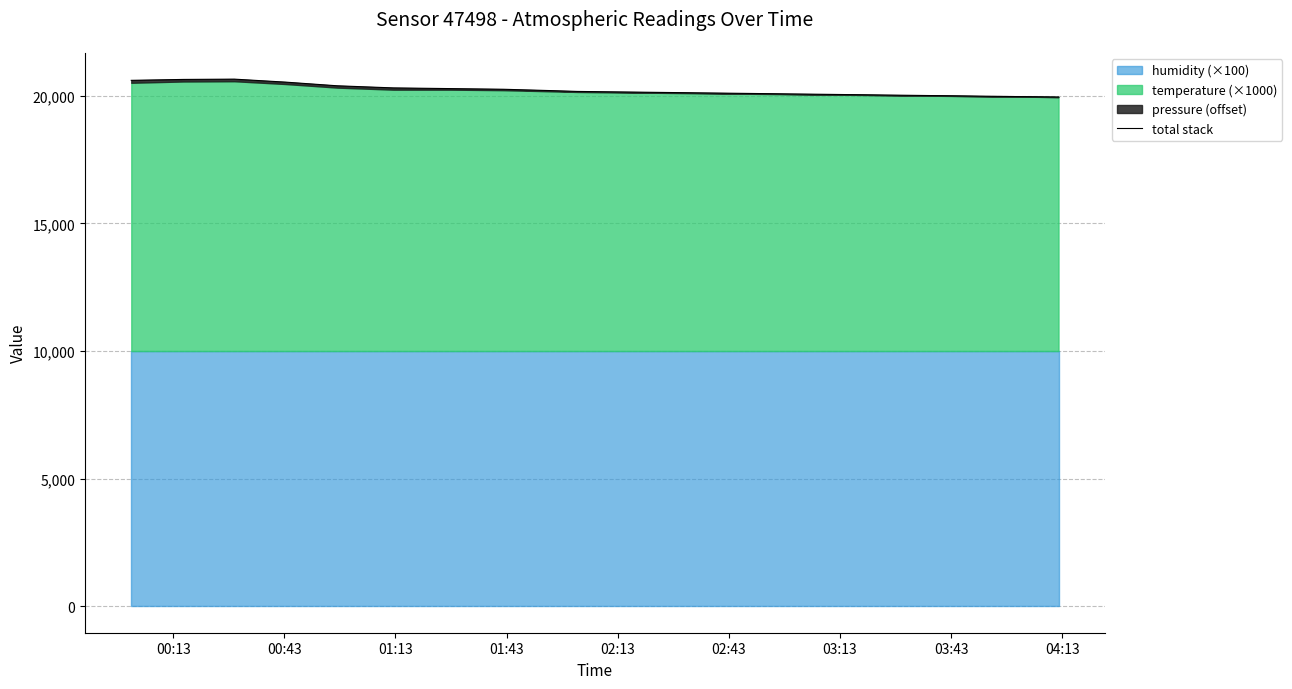

What is the maximum value shown in the chart?

20651.5